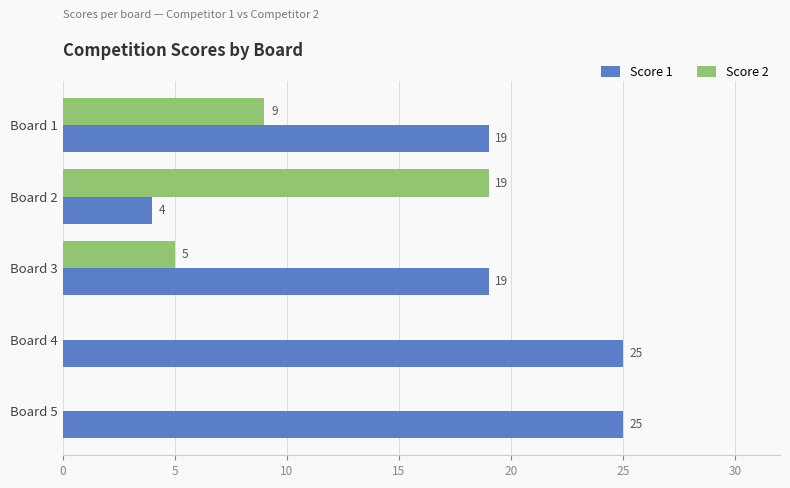

What is the sum of the Score 2 values at Board 2 and Board 3?

24